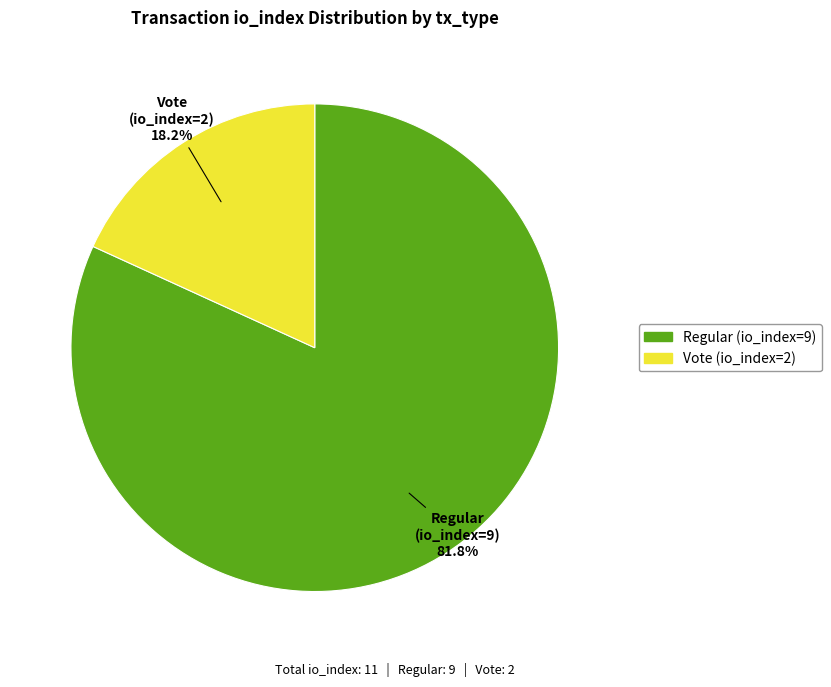

Which category has the biggest portion of the pie?

Regular (io_index=9)